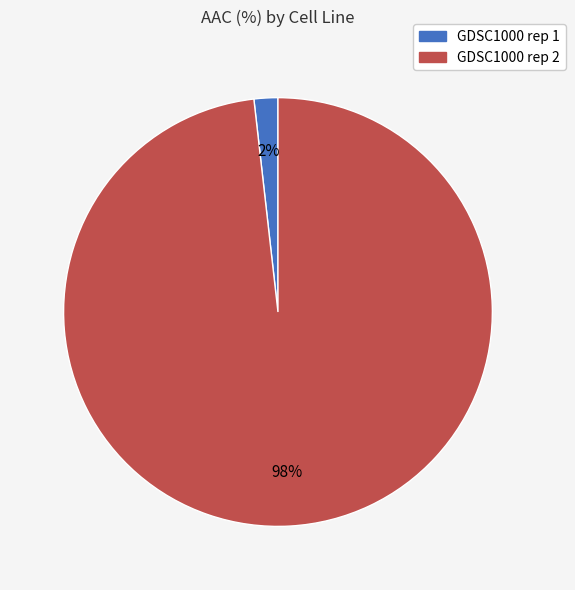

Is it true that GDSC1000 rep 2 is 91% of the pie?

False